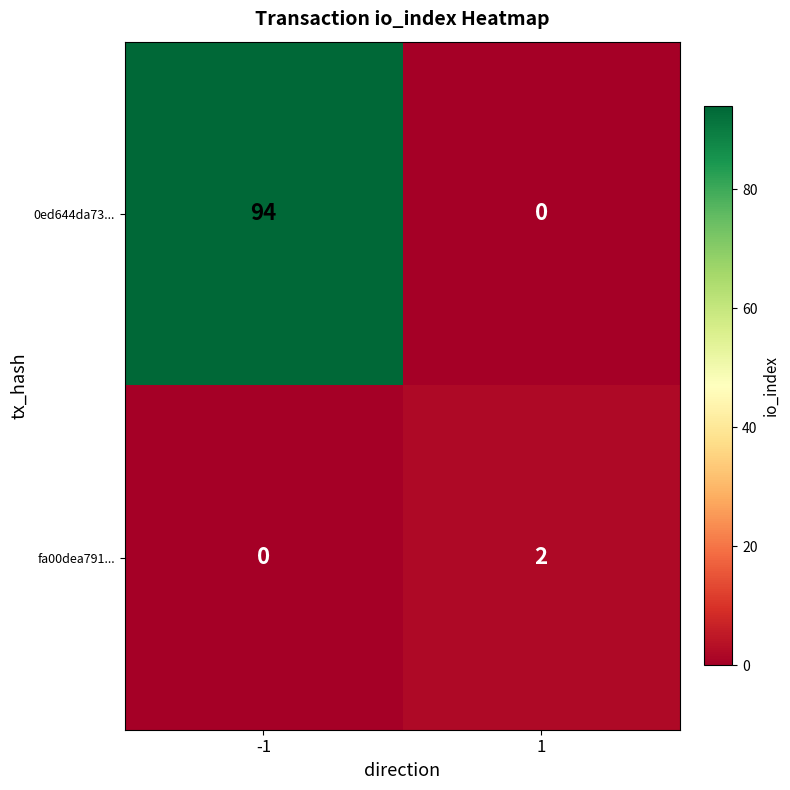

What is the approximate value of 0ed644da73... at -1, to the nearest 5?

95